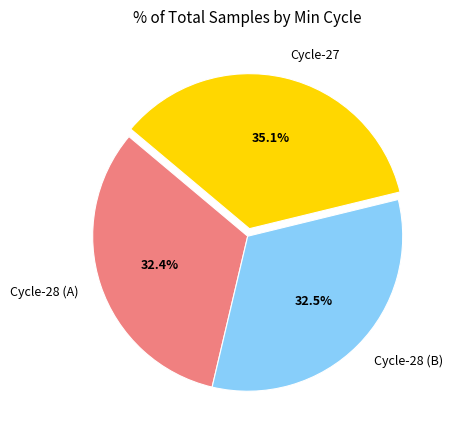

Count the number of slices in the pie.

3